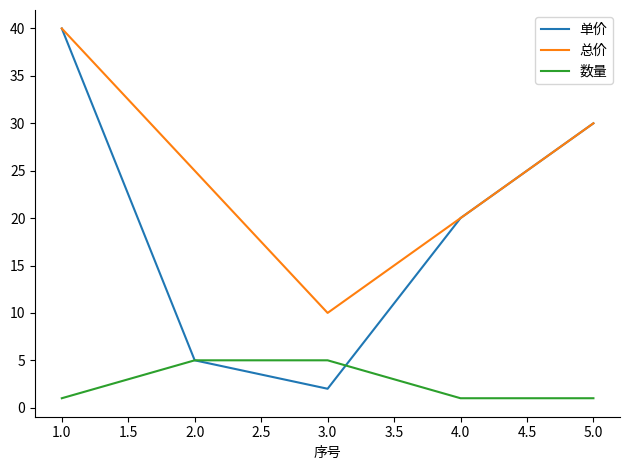

What position from the right is 4.0?

2